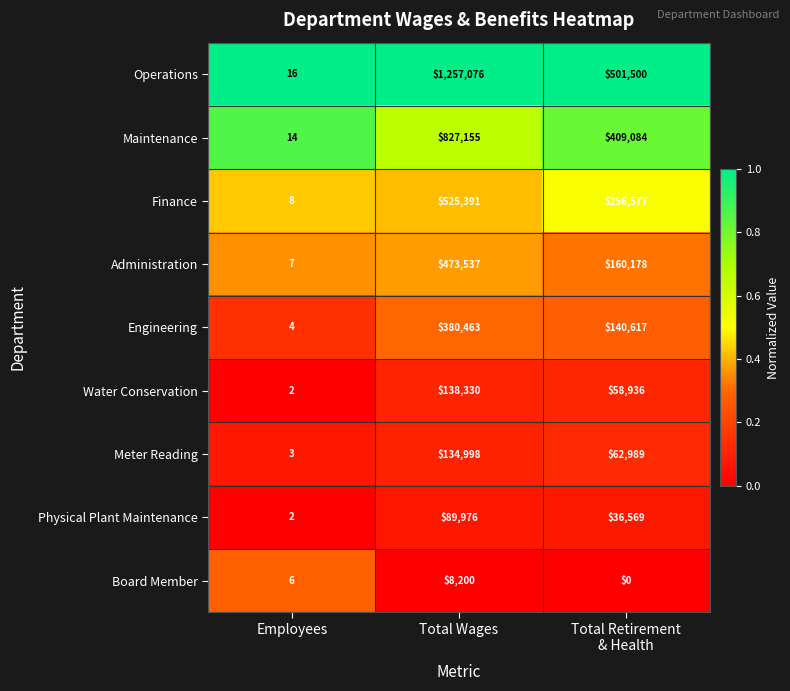

List the series in order of their peak value, lowest first.

Board Member, Physical Plant Maintenance, Meter Reading, Water Conservation, Engineering, Administration, Finance, Maintenance, Operations